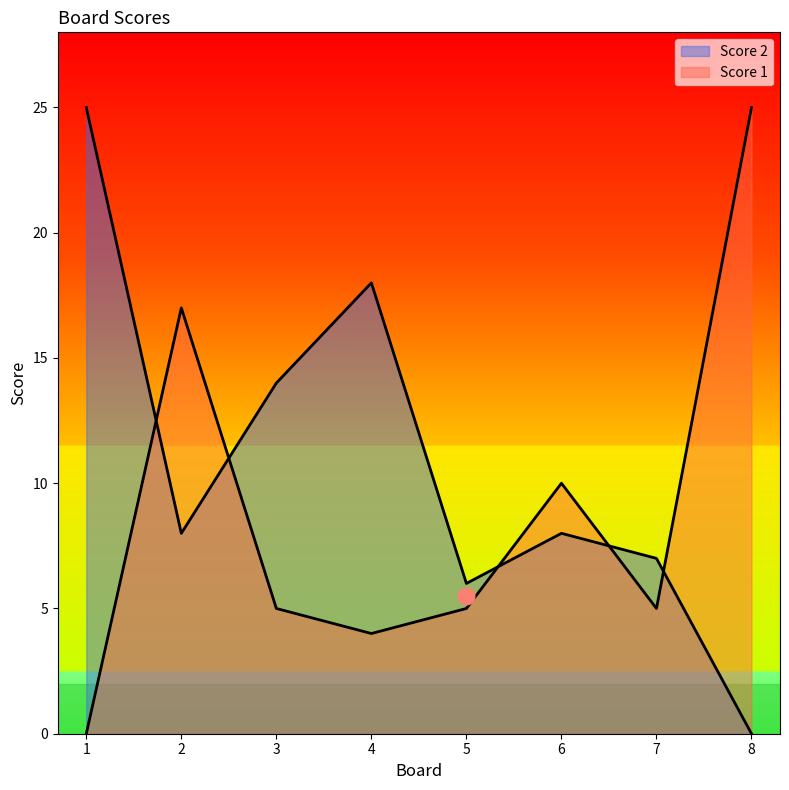

Which series ends up on top after the final intersection of Score 1 and Score 2?

Score 1